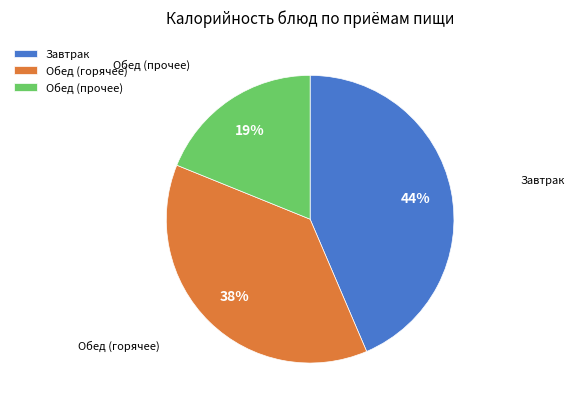

Do Обед (прочее) and Обед (горячее) together represent more than half of the pie?

Yes